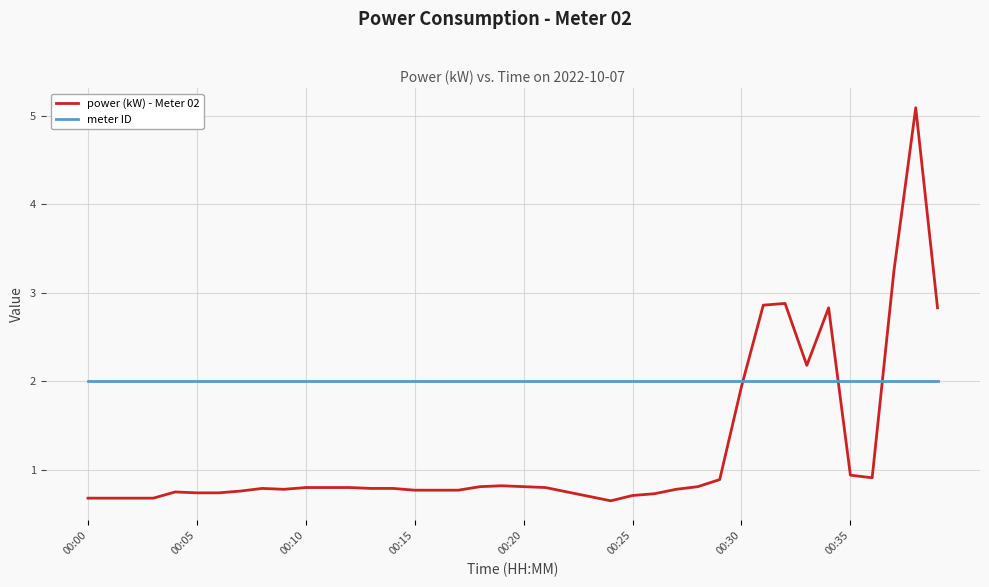

What are all the series names shown in the legend?

power (kW) - Meter 02, meter ID